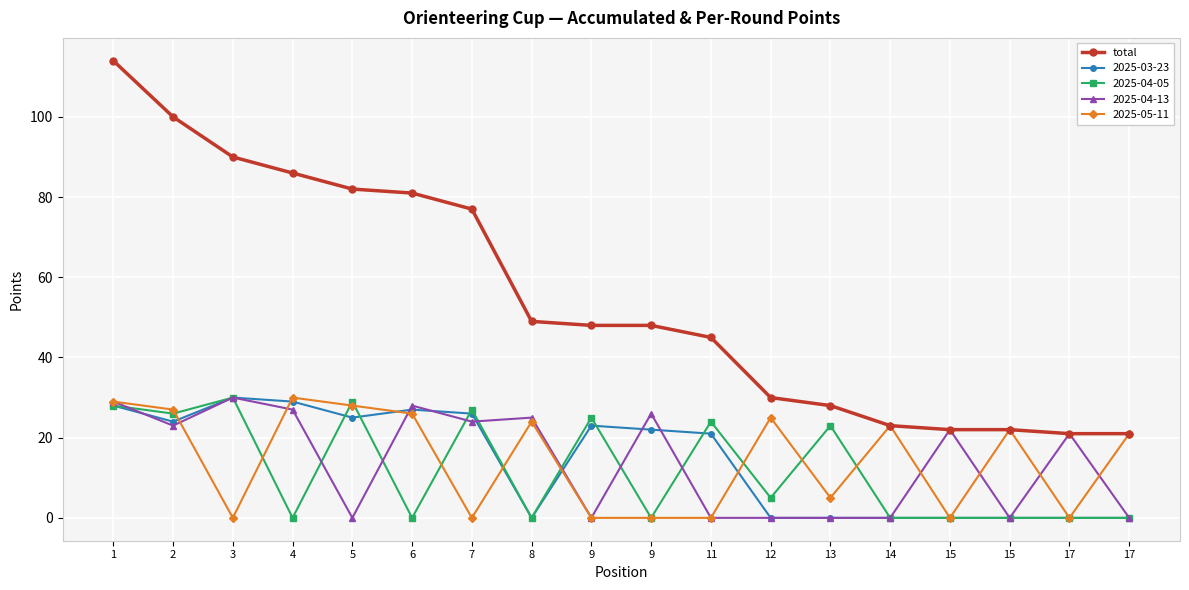

How many categories are shown in the chart?

18